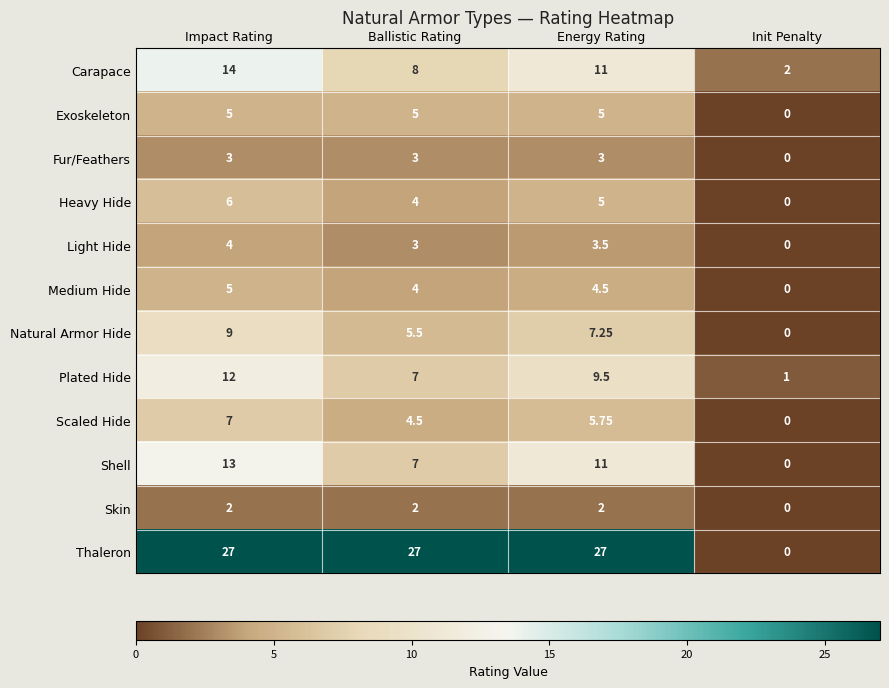

At which label is Scaled Hide closest to 3?

Ballistic Rating